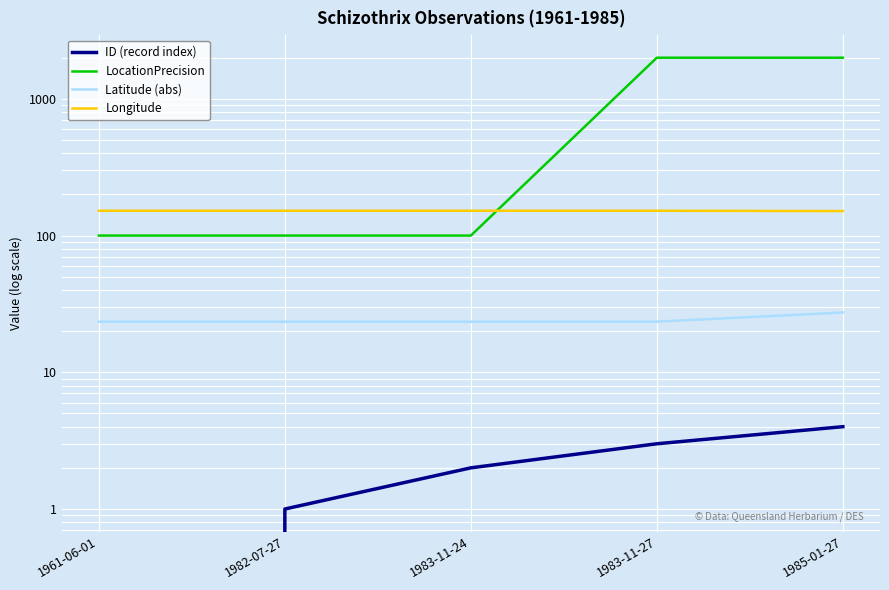

Which has a higher value, 1961-06-01 or 1983-11-27?

1983-11-27